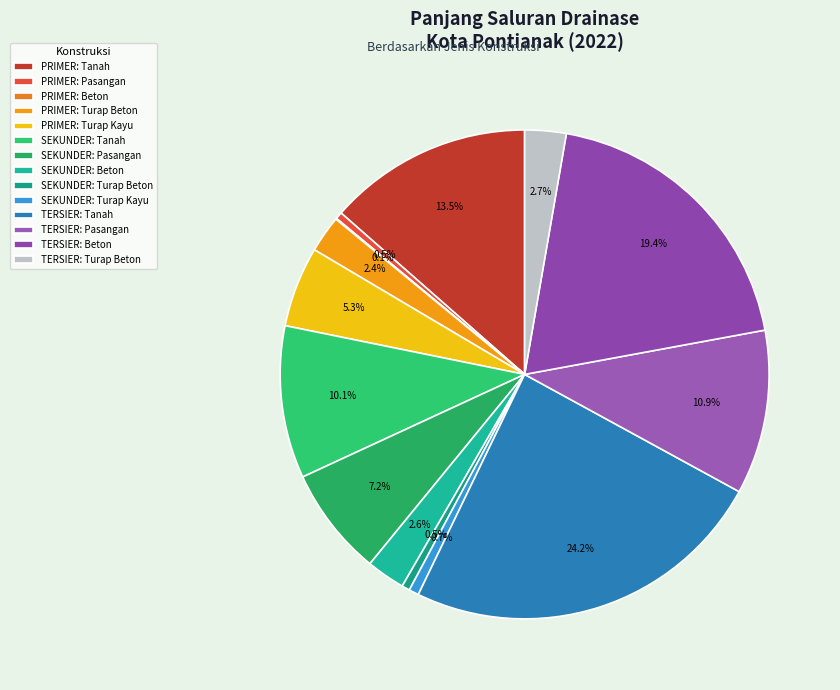

Does SEKUNDER: Tanah represent more than half of the total?

No